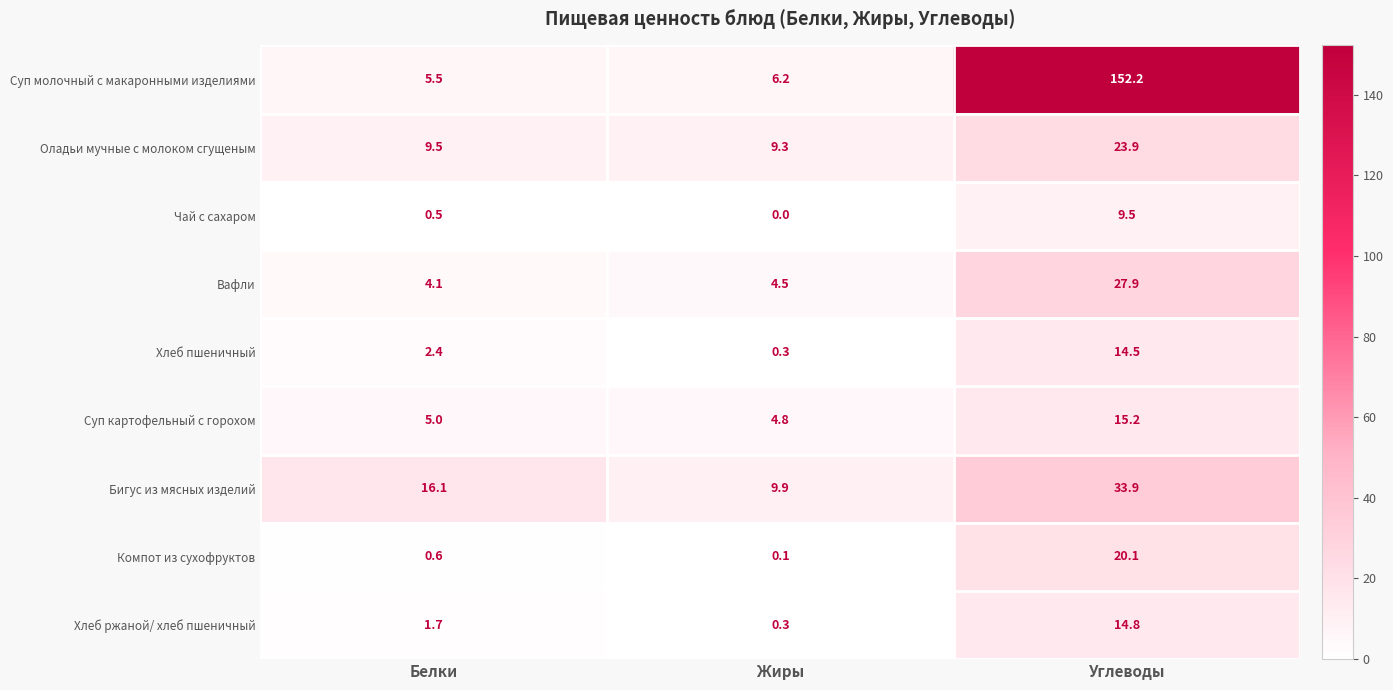

Which series has the largest total across all categories?

Суп молочный с макаронными изделиями